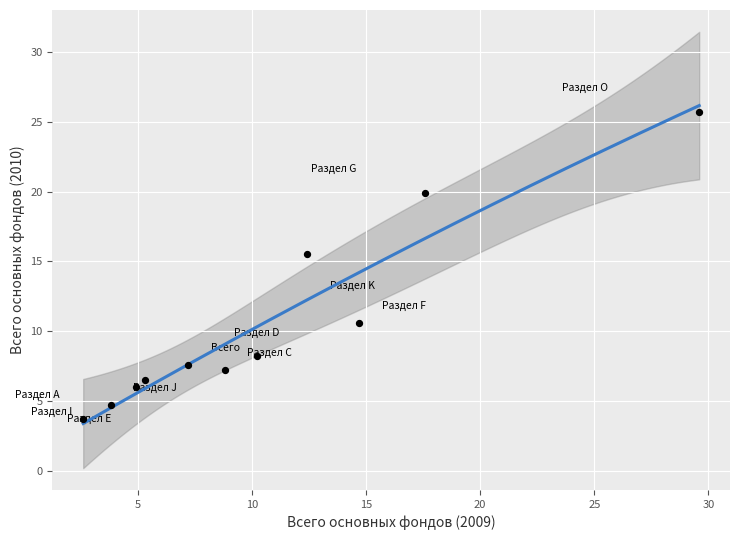

What is the average X value?

10.6